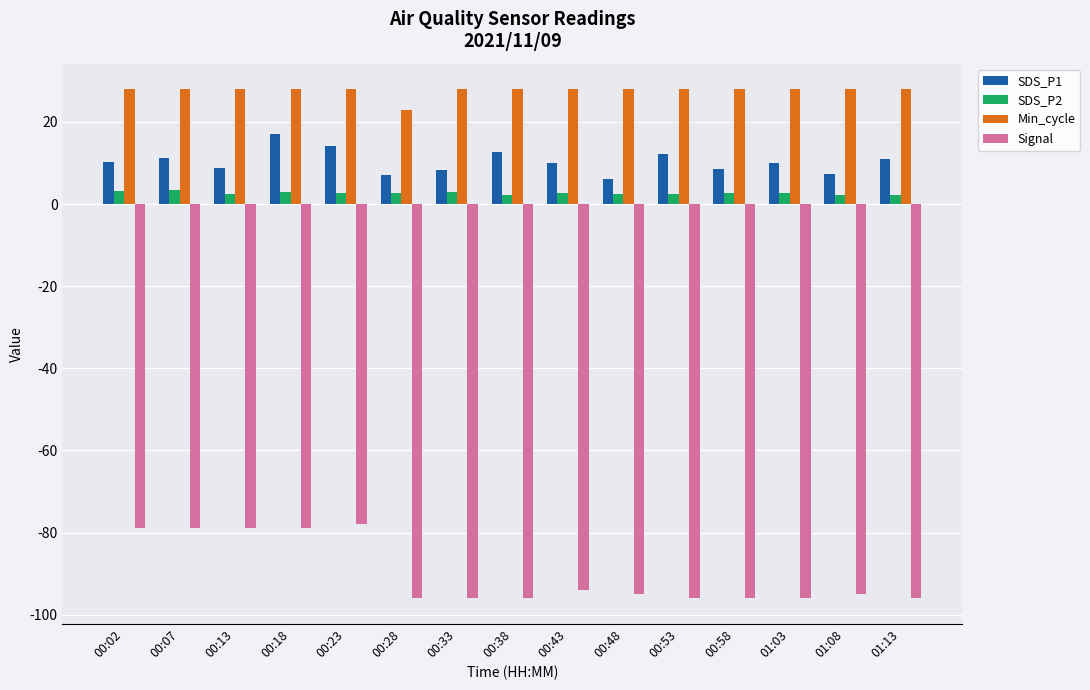

What is the label of the 11th bar from the left?

00:53